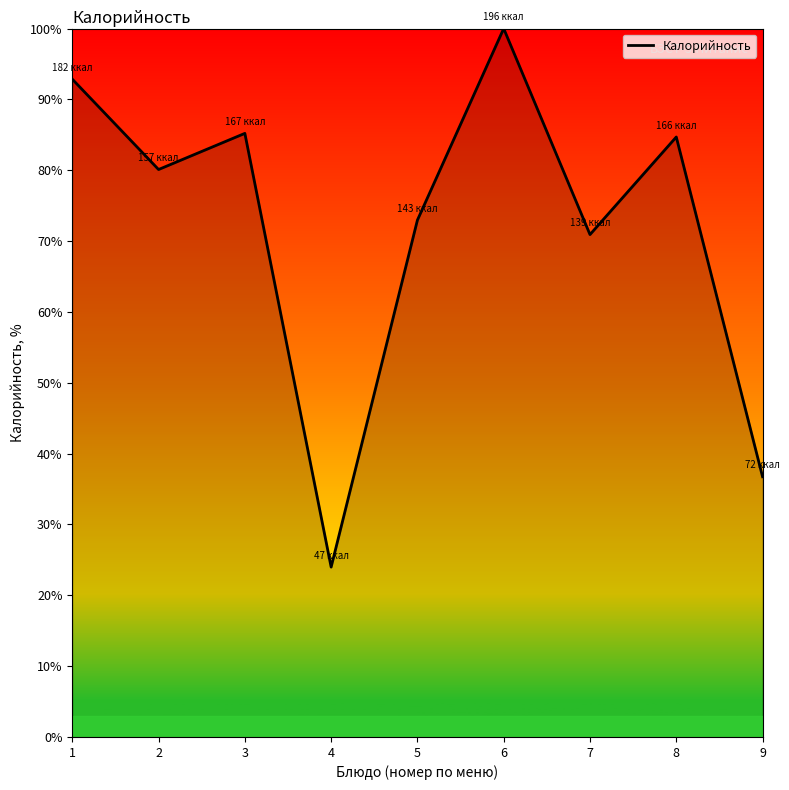

At which label is the value closest to 61?

7